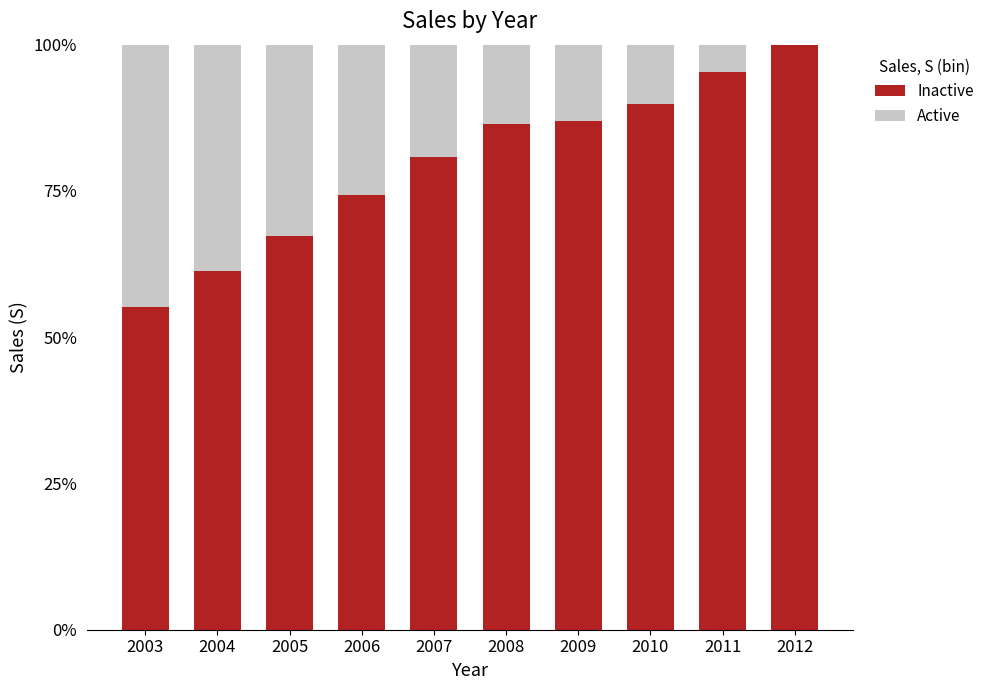

What are all the series names shown in the legend?

Inactive, Active